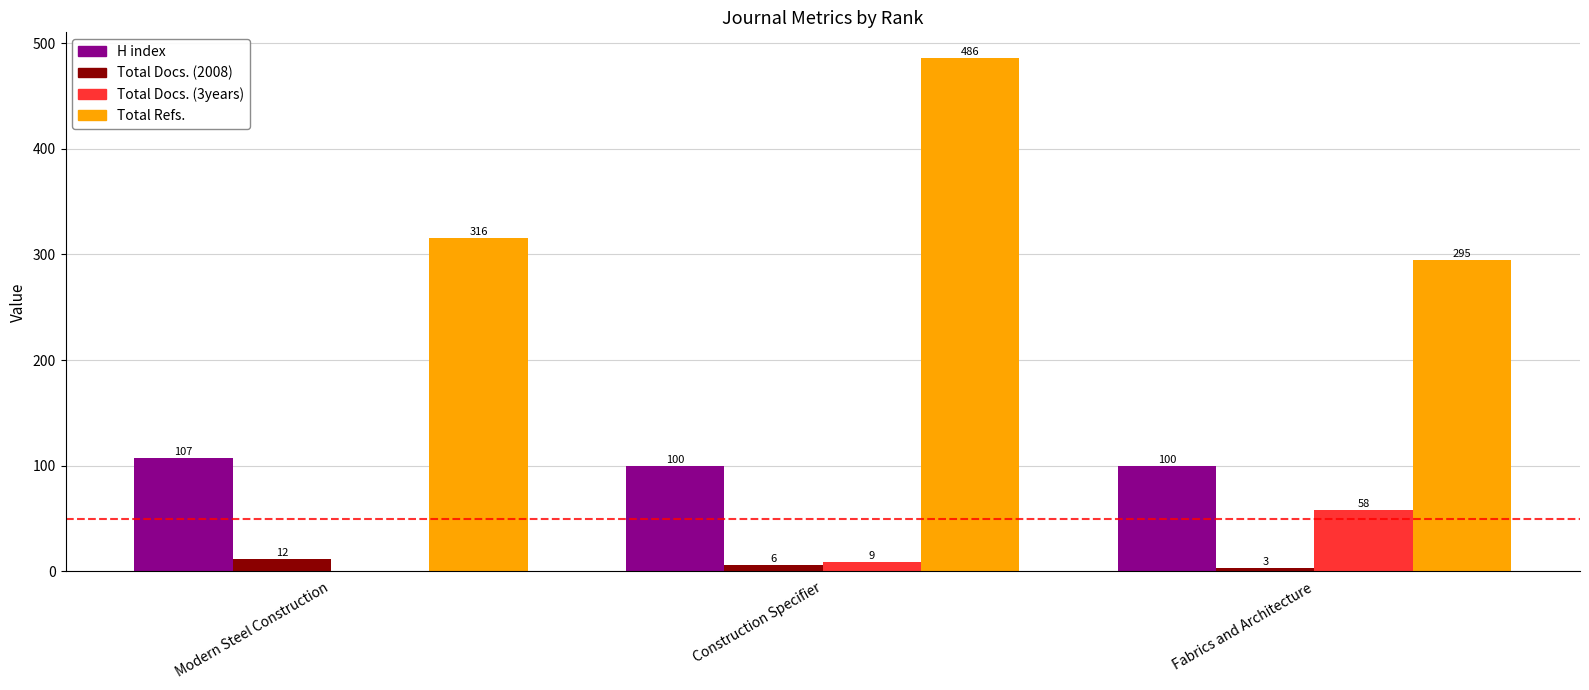

Reading left to right, list all the values displayed in this chart.

H index: 107	100	100
Total Docs. (2008): 12	6	3
Total Docs. (3years): 0	9	58
Total Refs.: 316	486	295